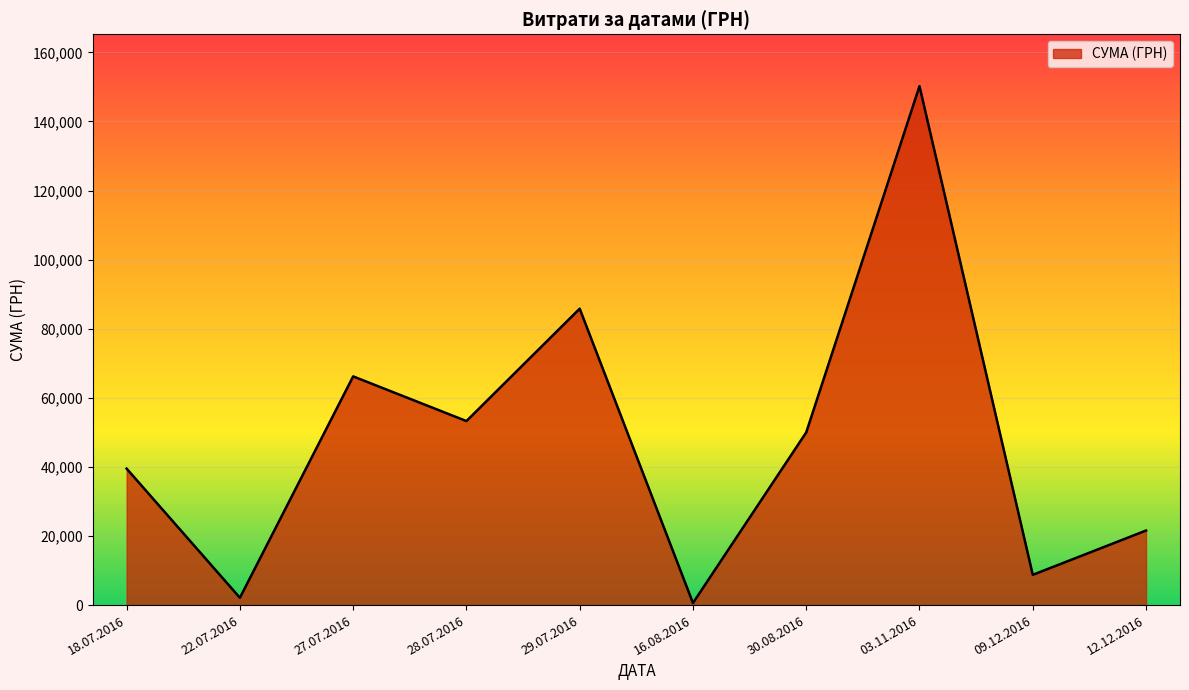

How many interior local peaks (higher than both neighbors) does the data have?

3